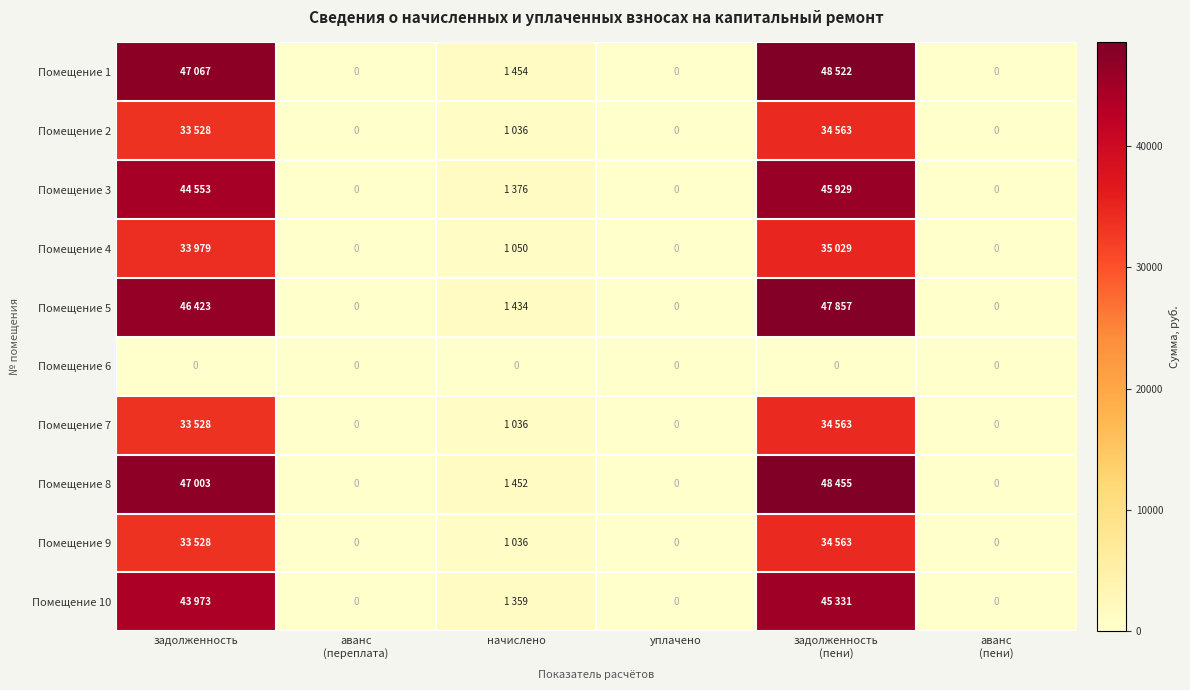

Which category has the highest value across all series?

задолженность
(пени)